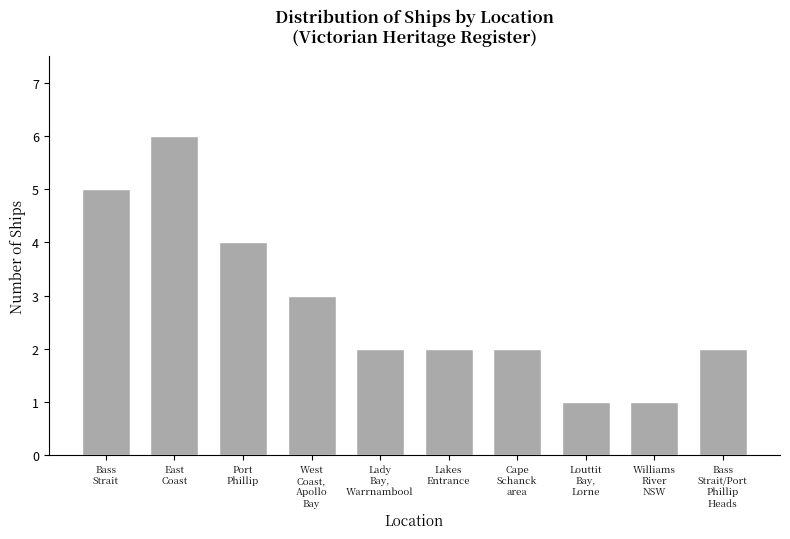

What is the difference between the maximum and minimum values?

5